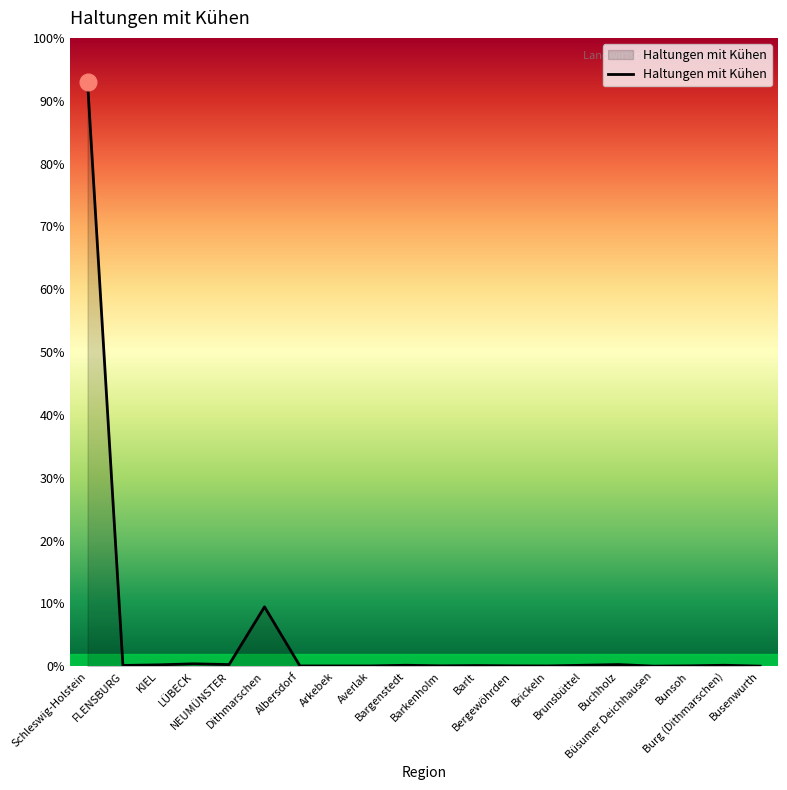

At which label does the data first exceed 8?

Schleswig-Holstein